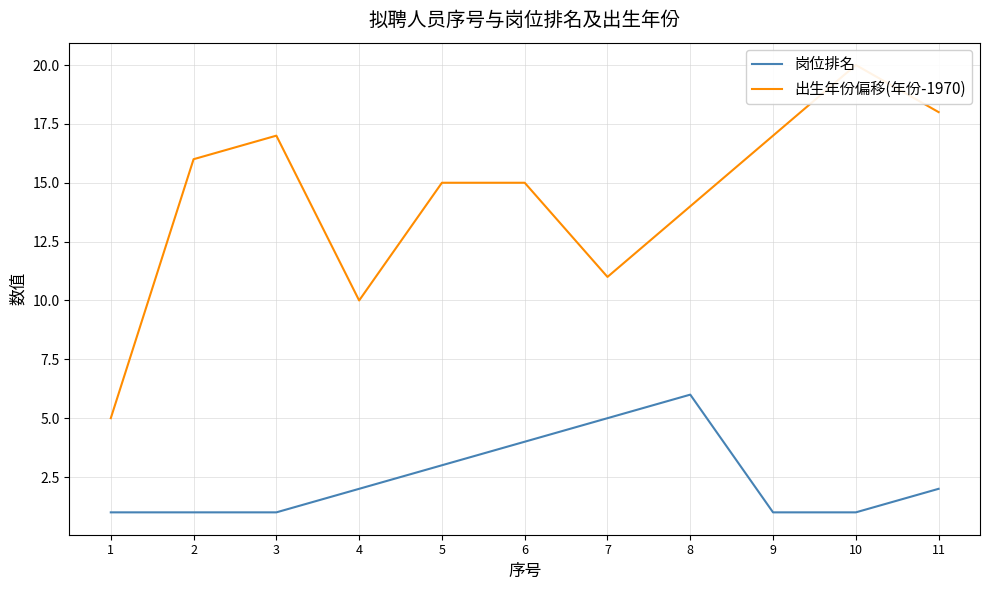

True or false: 岗位排名 and 出生年份偏移(年份-1970) cross at least once.

False